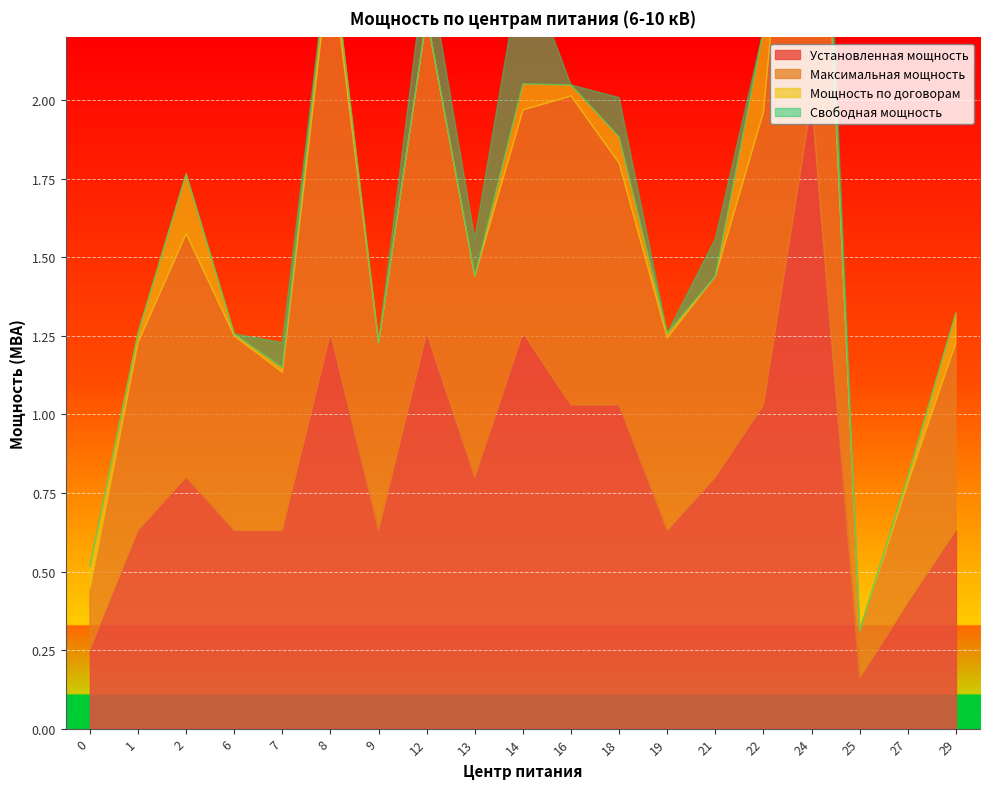

Reading left to right, extract all data points from this chart.

Установленная мощность: 0.2	0.6	0.8	0.6	0.6	1.3	0.6	1.3	0.8	1.3	1.0	1.0	0.6	0.8	1.0	2.0	0.2	0.4	0.6
Максимальная мощность: 0.2	0.6	0.8	0.6	0.5	1.2	0.6	1.0	0.6	0.7	1.0	0.8	0.6	0.6	0.9	1.6	0.2	0.4	0.6
Мощность по договорам: 0.1	0.0	0.2	0.0	0.0	0.1	0.0	0.0	0.0	0.1	0.0	0.1	0.0	0.0	0.3	0.0	0.0	0.0	0.1
Свободная мощность: 0.0	0.0	0.0	0.0	0.1	0.0	0.0	0.2	0.1	0.4	0.0	0.1	0.0	0.1	0.0	0.2	0.0	0.0	0.0